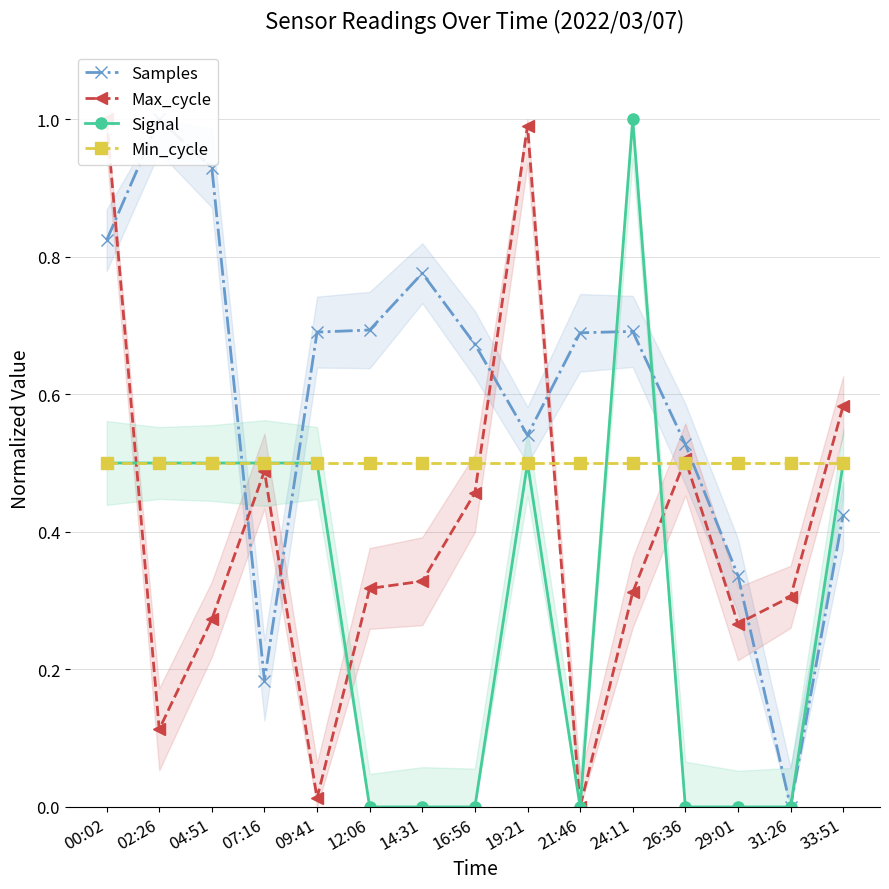

True or false: Max_cycle has a value of 0.6 at 00:02.

False